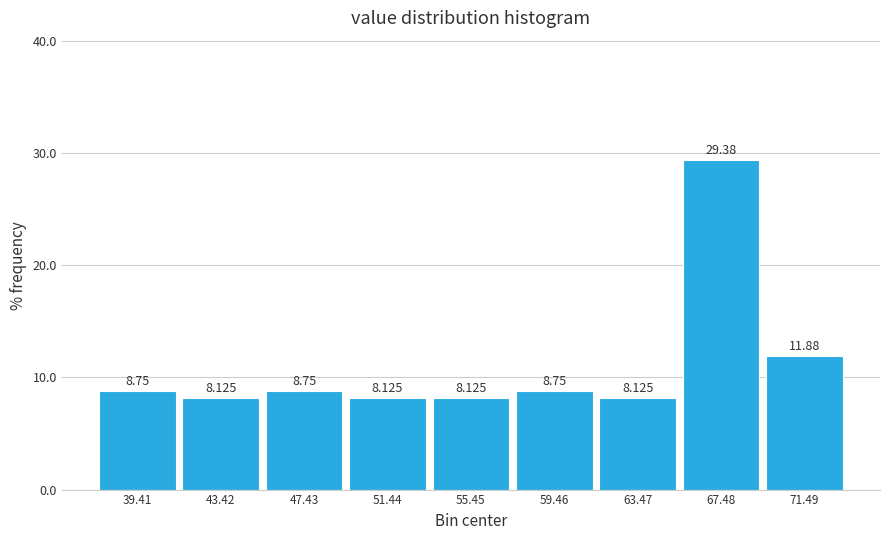

What is the height of the bar covering 65.5 to 69.5 on the x-axis? The bar edges are not printed on the chart, so give them approximately, as read against the axis.

29.375